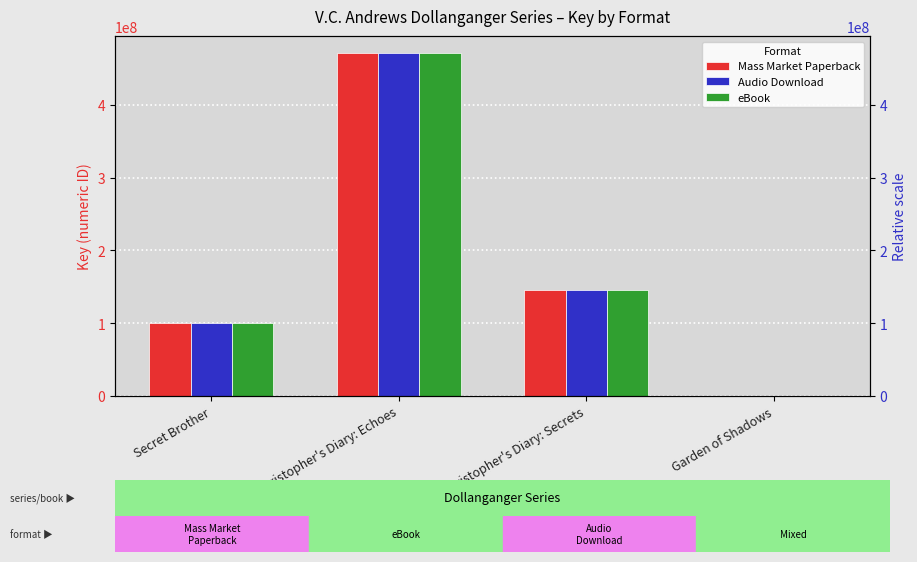

How many data points does each series have?

4